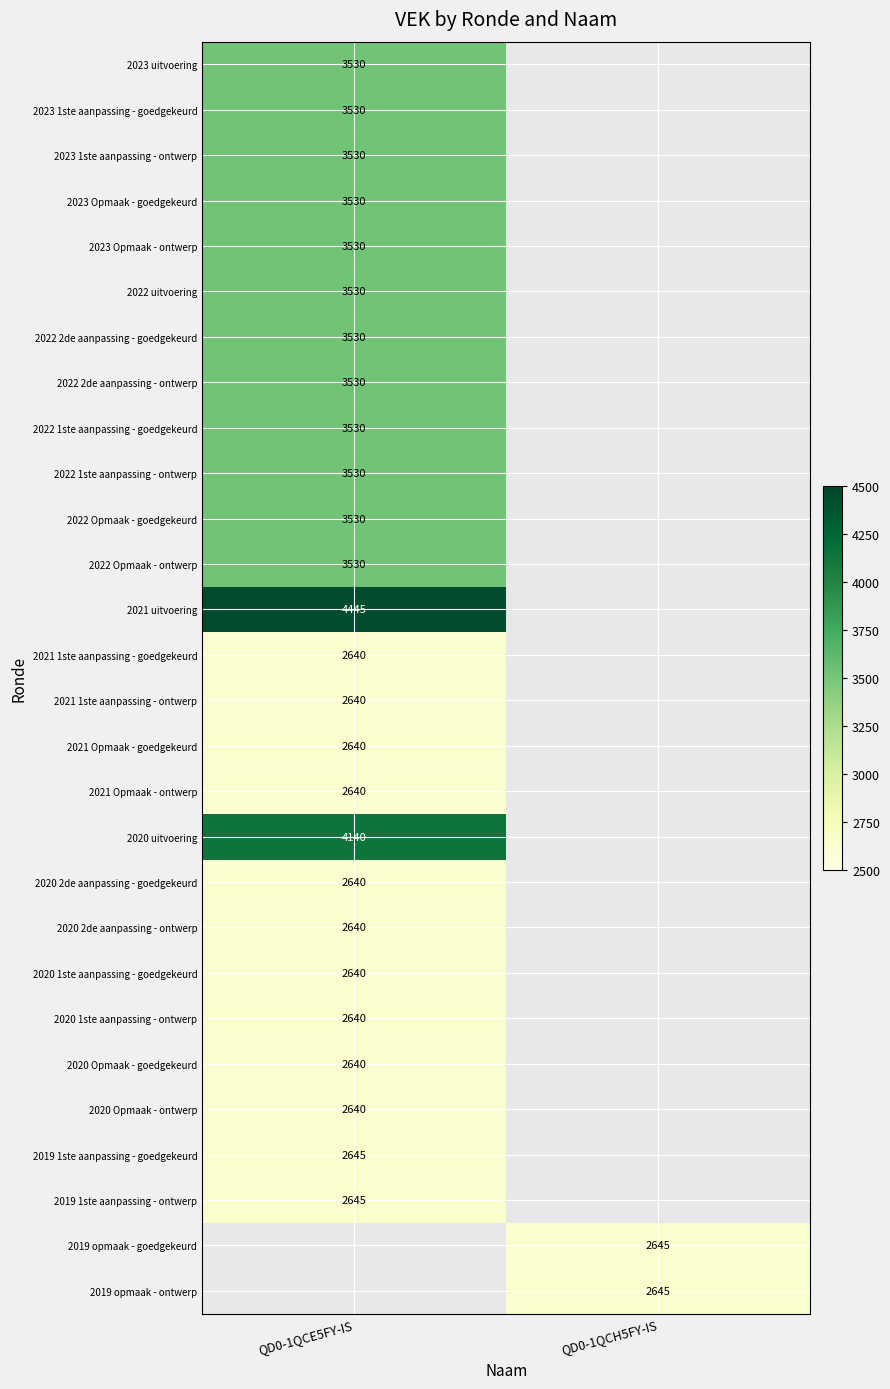

The value of 2020 Opmaak - ontwerp at QD0-1QCE5FY-IS is 2640. True or false?

True